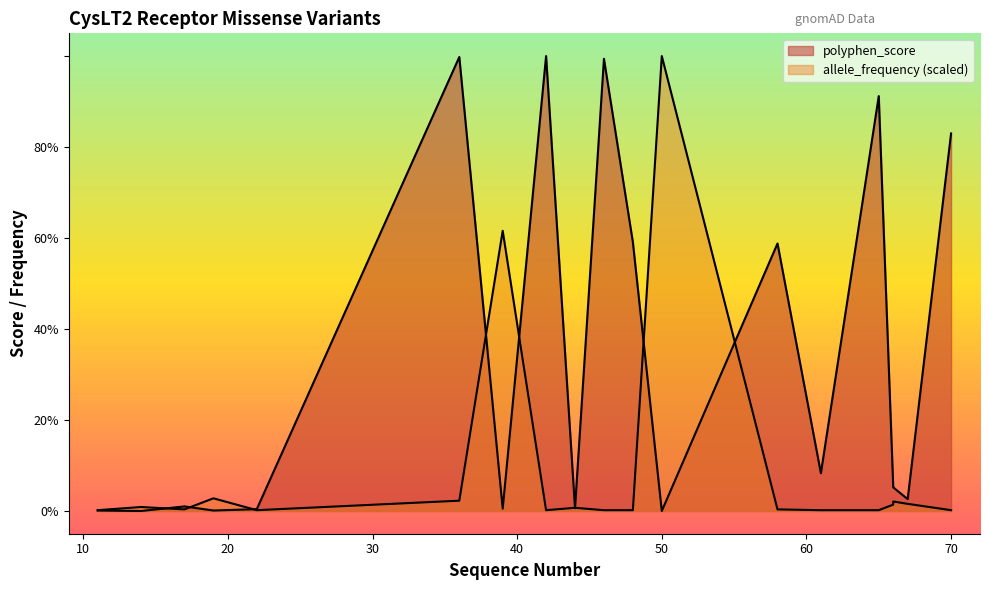

Between which two adjacent categories do allele_frequency and polyphen_score first intersect?

14 and 17